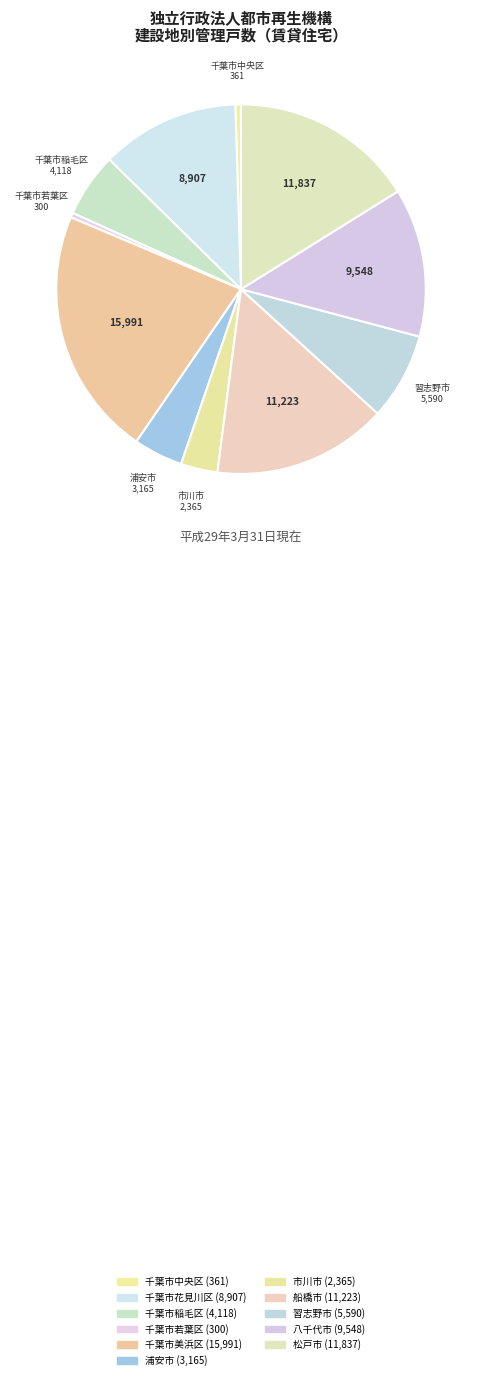

Is the sum of 千葉市中央区 and 松戸市 greater than half?

No